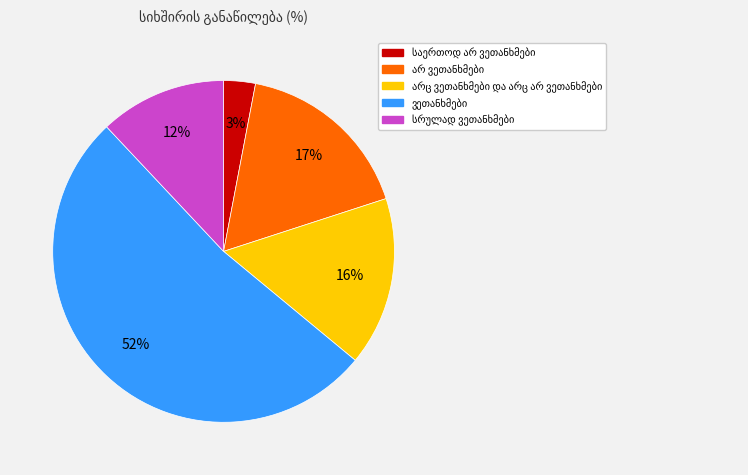

To the nearest percent, what is the difference between the largest and smallest slice percentages?

49%